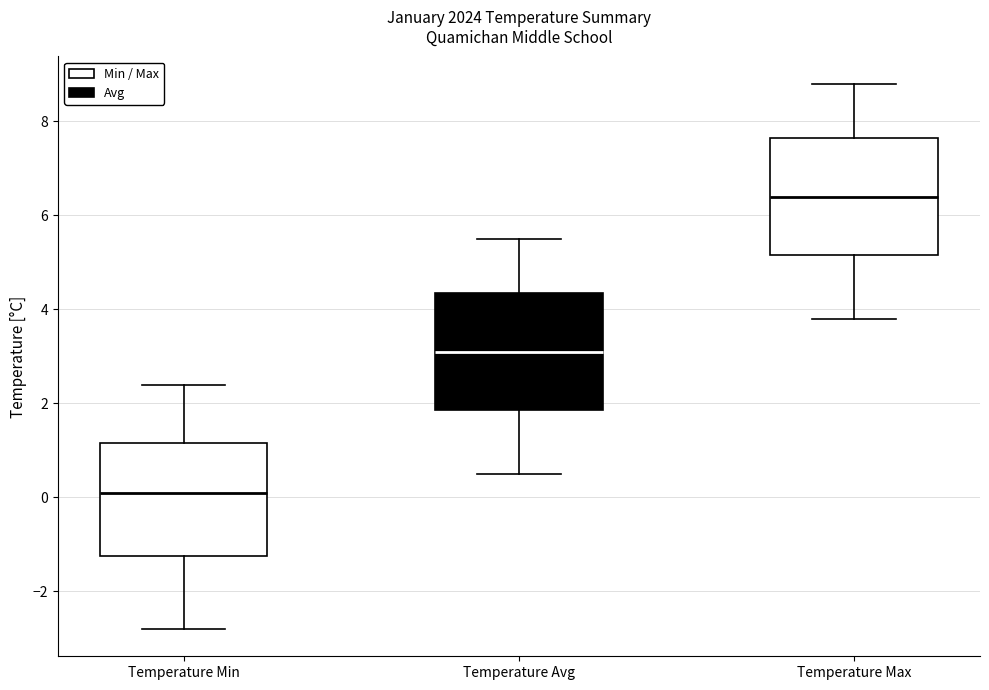

Which box has the highest median line?

Temperature Max